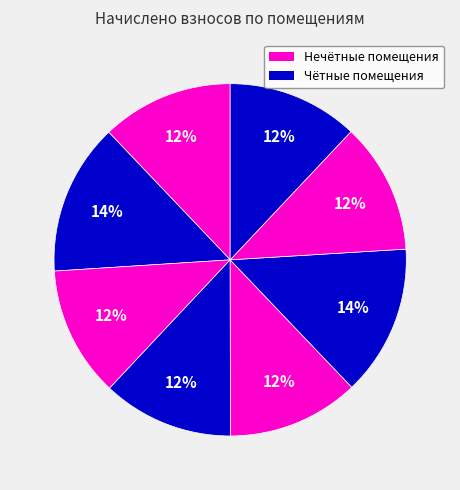

Rank the categories by value from highest to lowest.

2, 6, 1, 5, 4, 8, 7, 3